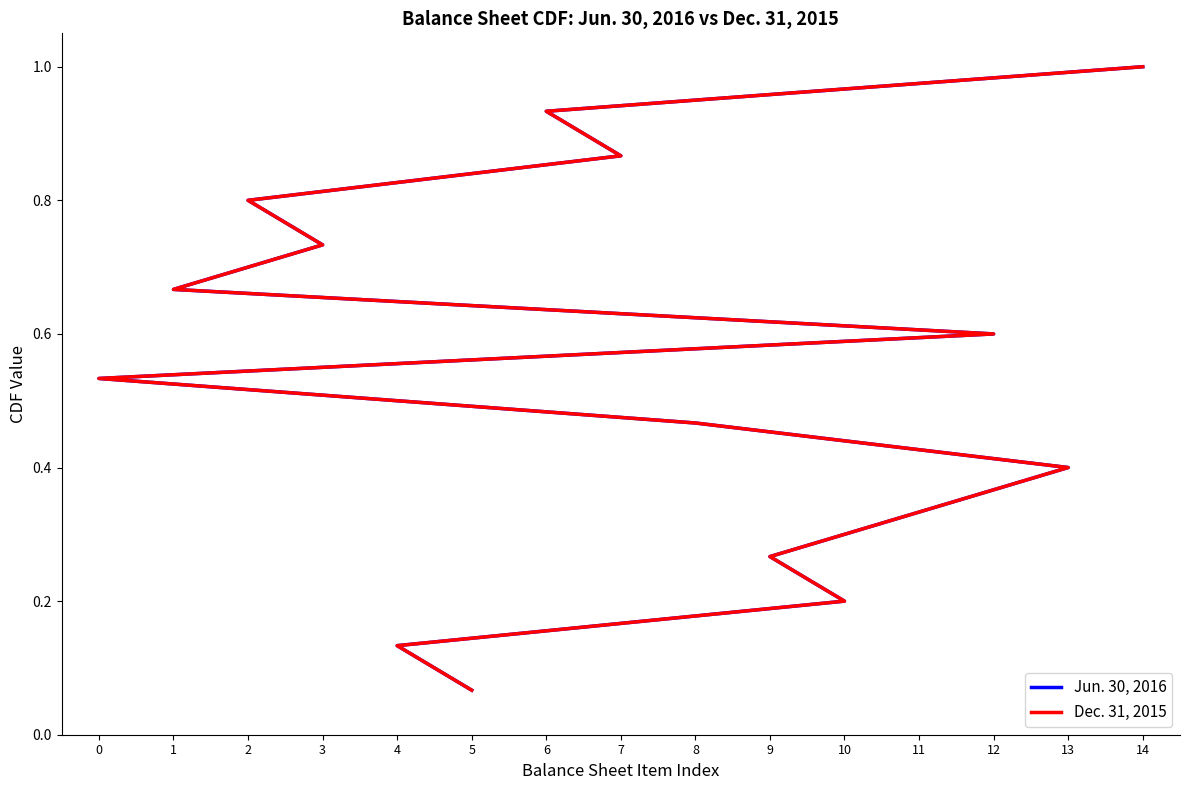

True or false: Dec. 31, 2015 and Jun. 30, 2016 intersect in this chart.

False